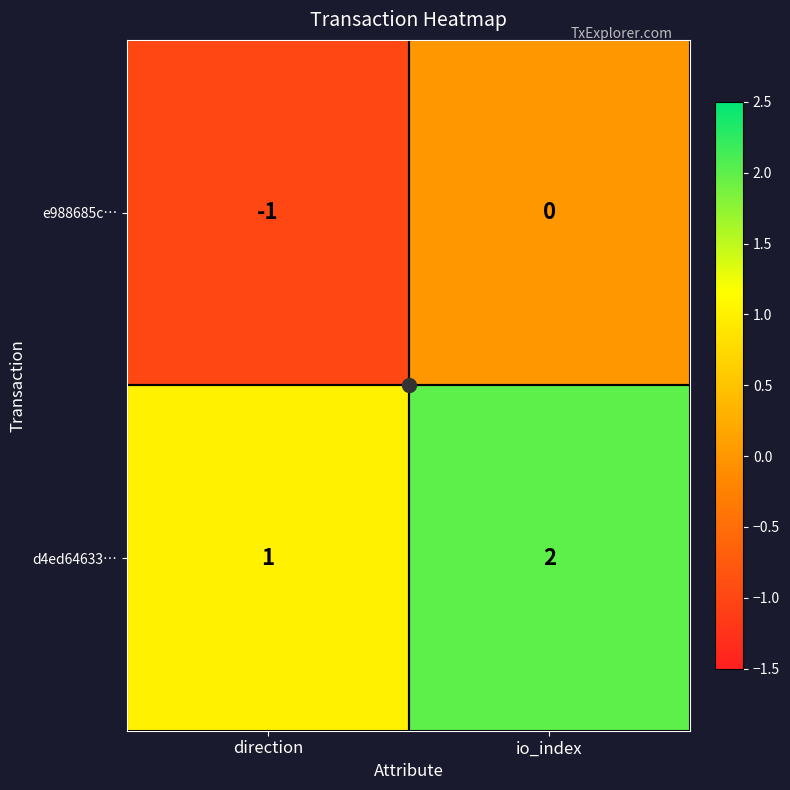

At which category is the sum across all series the highest?

io_index